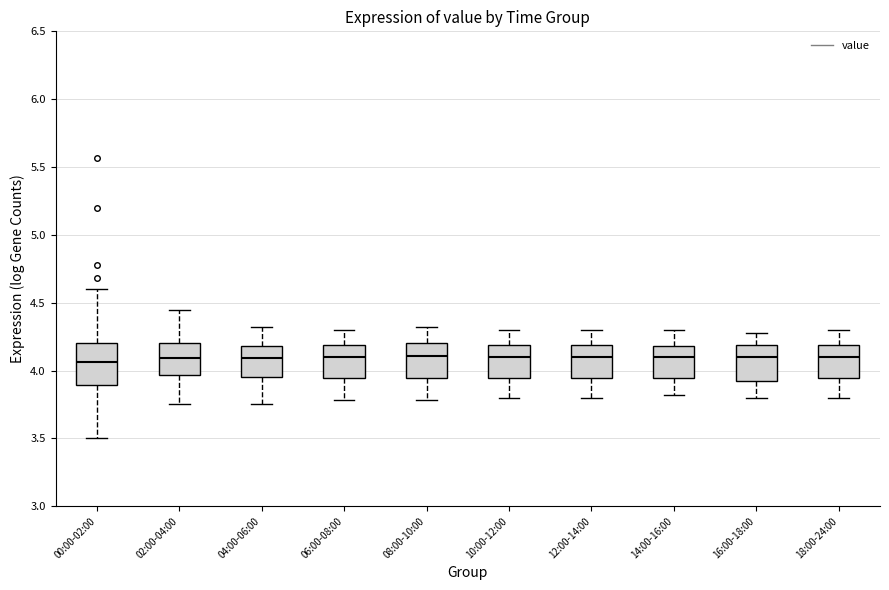

Reading left to right, read every box against the y-axis: the position of its median line, the range the box covers, and the ends of its whiskers. The values are not printed on the chart, so give them approximately, as read against the axis.

00:00-02:00: median 4.05, box 3.90 to 4.20, whiskers 3.50 to 4.60
02:00-04:00: median 4.10, box 3.95 to 4.20, whiskers 3.75 to 4.45
04:00-06:00: median 4.10, box 3.95 to 4.20, whiskers 3.75 to 4.30
06:00-08:00: median 4.10, box 3.95 to 4.20, whiskers 3.80 to 4.30
08:00-10:00: median 4.10, box 3.95 to 4.20, whiskers 3.80 to 4.30
10:00-12:00: median 4.10, box 3.95 to 4.20, whiskers 3.80 to 4.30
12:00-14:00: median 4.10, box 3.95 to 4.20, whiskers 3.80 to 4.30
14:00-16:00: median 4.10, box 3.95 to 4.20, whiskers 3.80 to 4.30
16:00-18:00: median 4.10, box 3.90 to 4.20, whiskers 3.80 to 4.30
18:00-24:00: median 4.10, box 3.95 to 4.20, whiskers 3.80 to 4.30